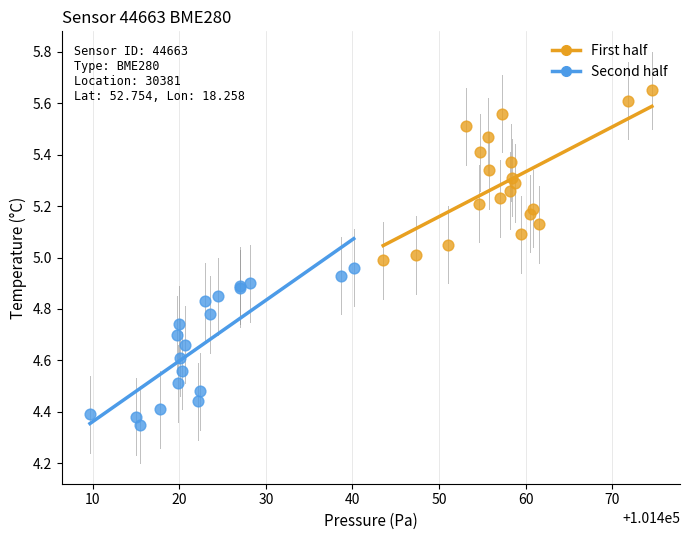

Which series contains the lowest Y value?

Second half